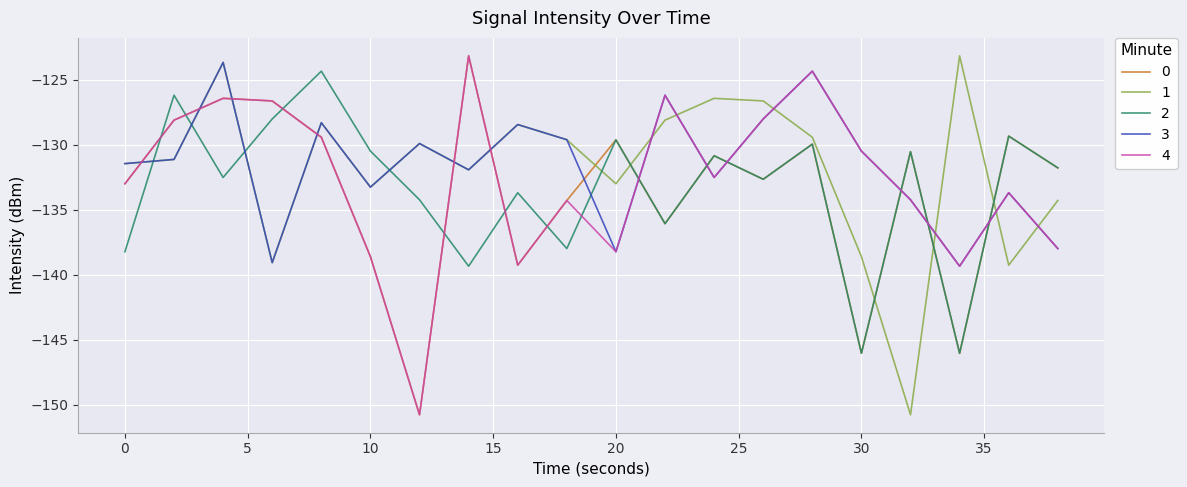

True or false: 3 and 2 cross at least once.

True